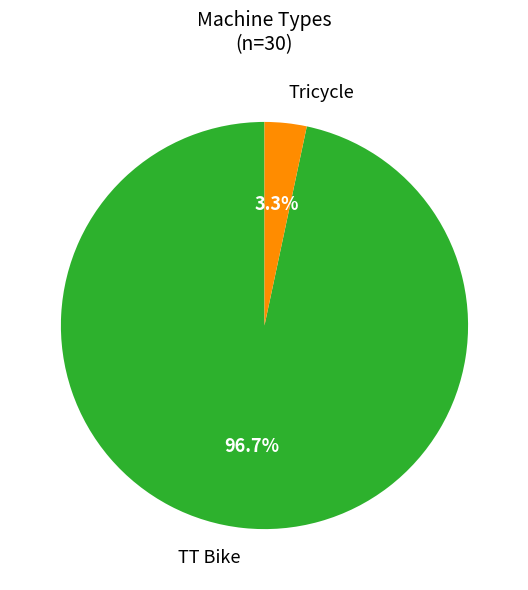

Is there any slice that represents more than half of the pie?

Yes